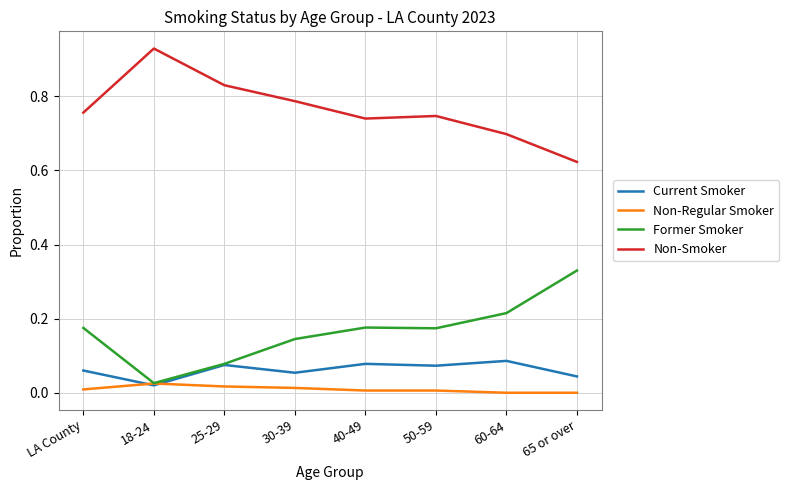

What are all the series names shown in the legend?

Current Smoker, Non-Regular Smoker, Former Smoker, Non-Smoker